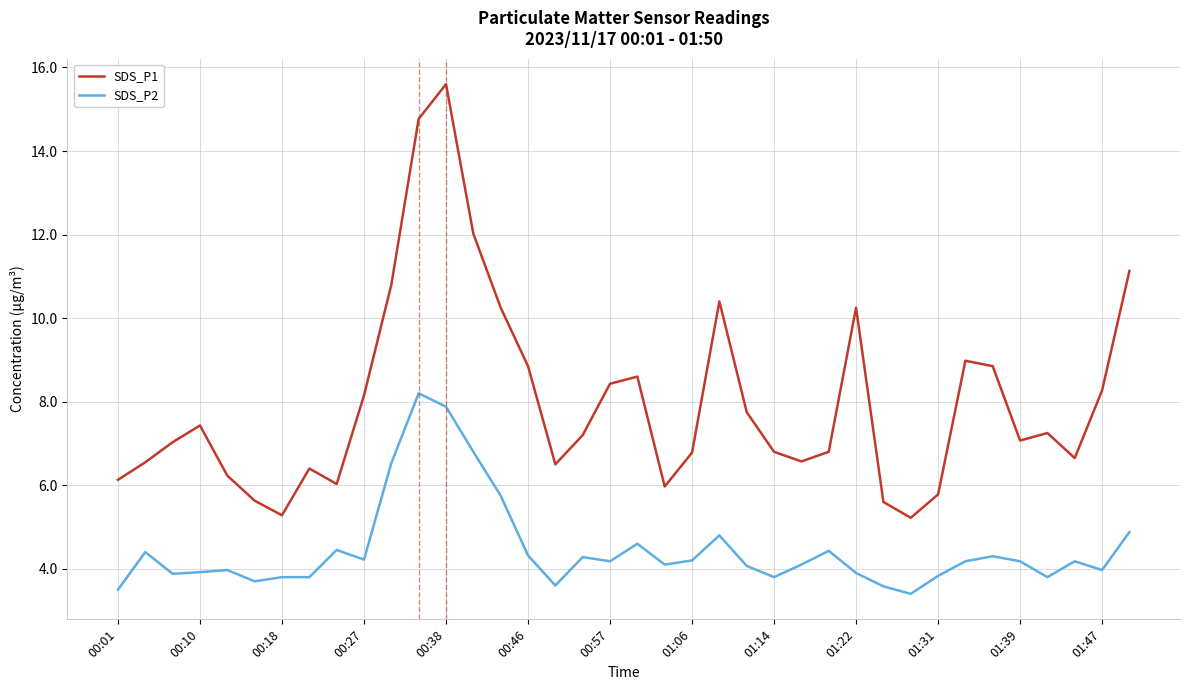

True or false: SDS_P2 and SDS_P1 cross at least once.

False